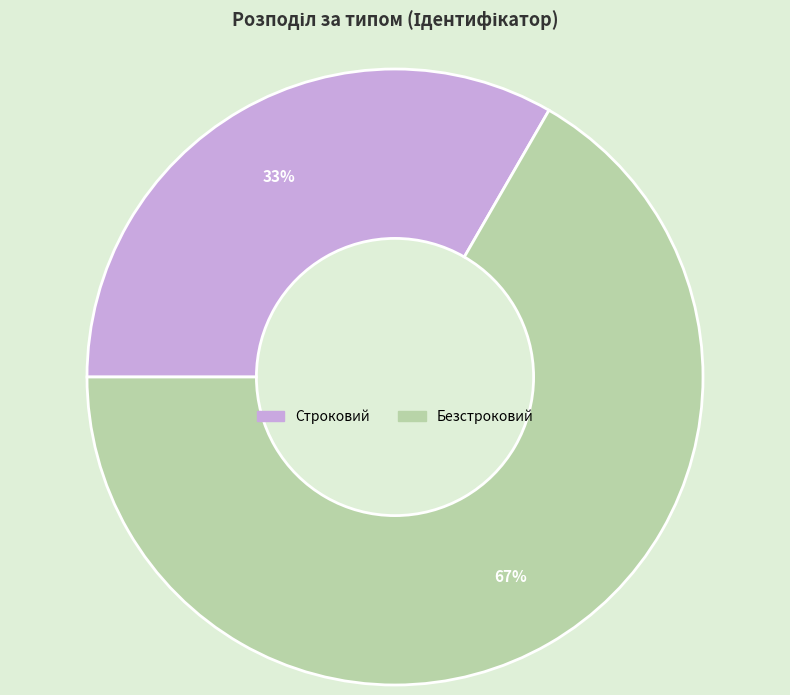

Which slice represents more than half of the pie?

Безстроковий